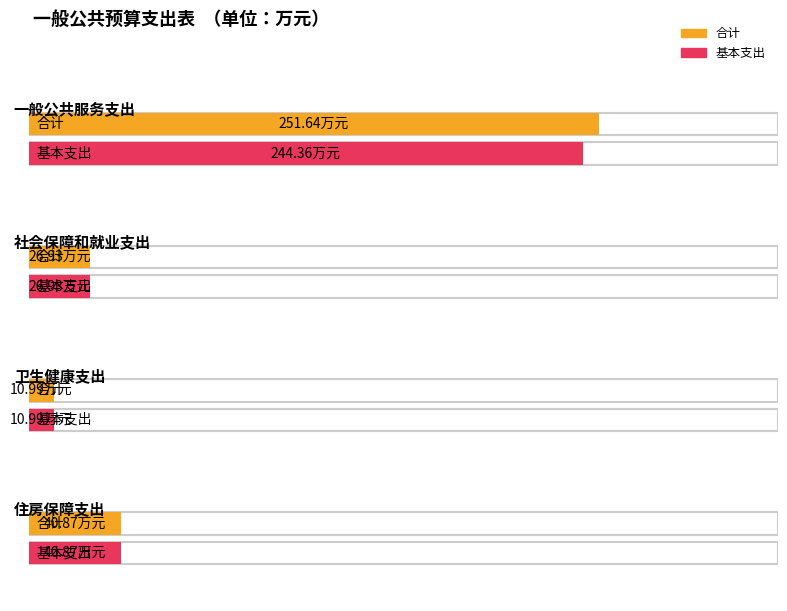

What are all the series names shown in the legend?

合计, 基本支出